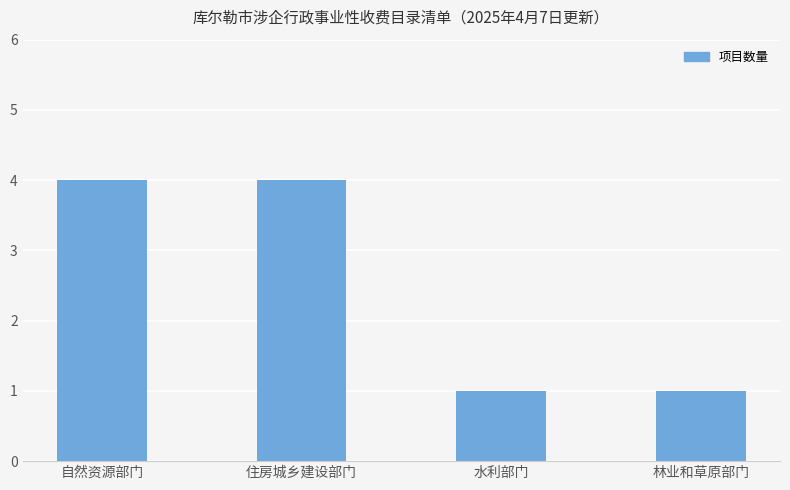

What is the smallest value displayed?

1